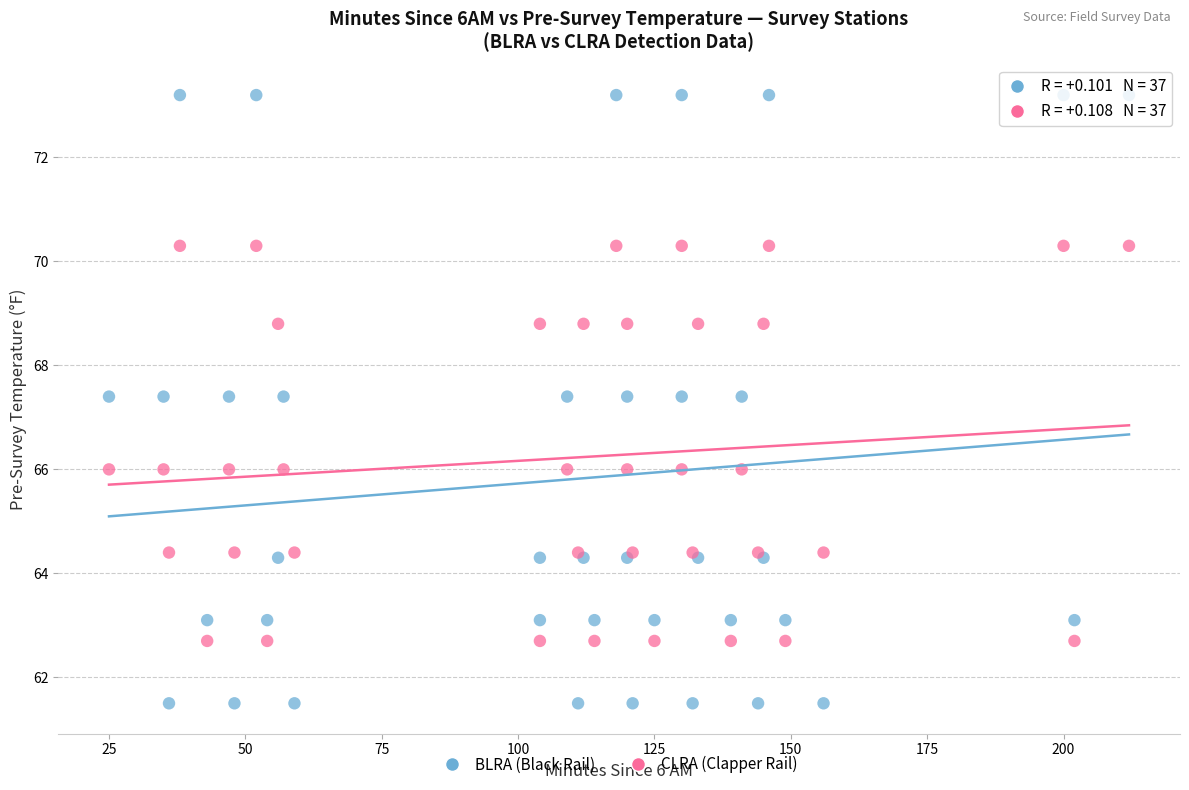

Which series contains the lowest Y value?

BLRA (Black Rail)